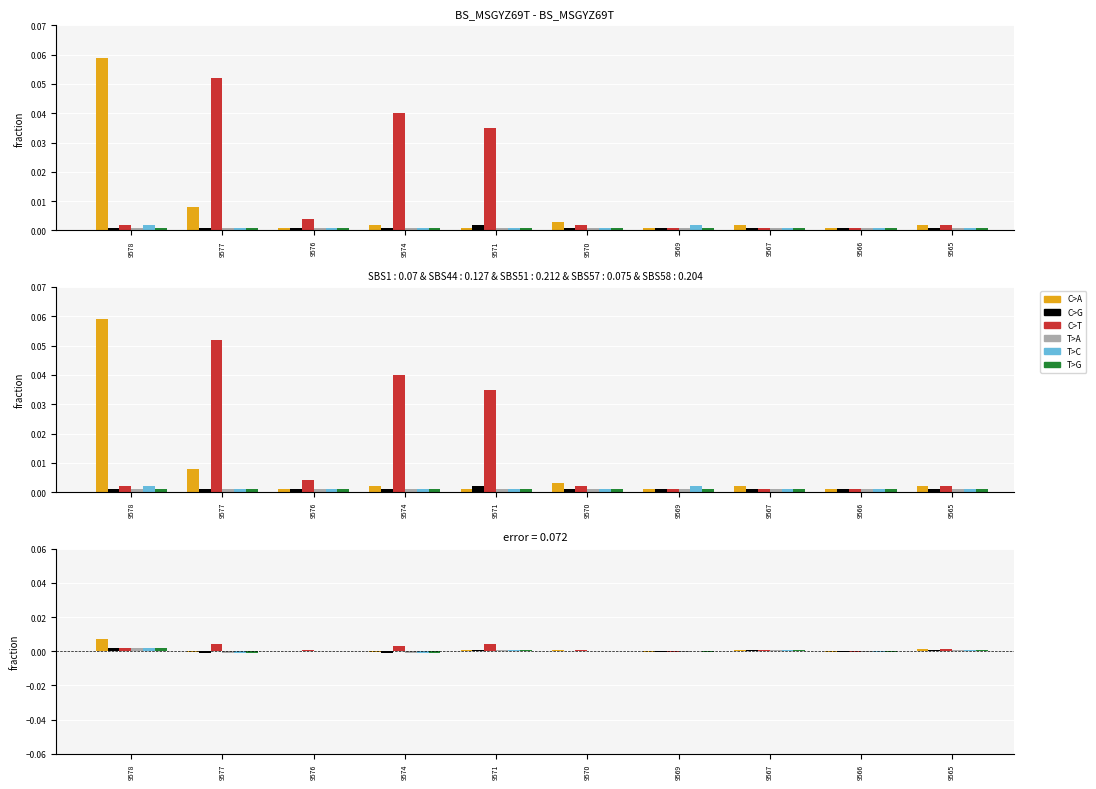

Is it true that C>G equals 0.0 at 9565?

False